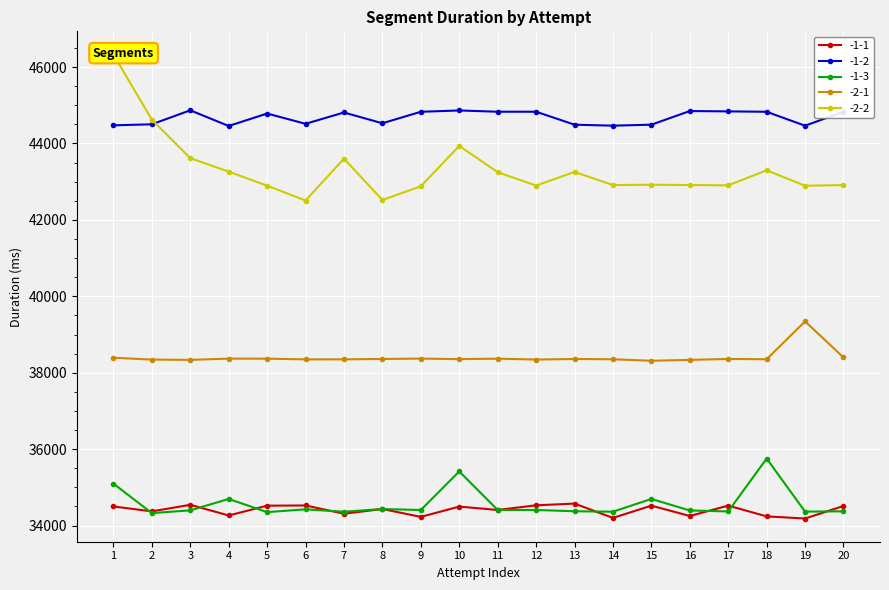

Reading left to right, what are all the values shown in this chart?

-1-1: 1=34500	2=34371	3=34543	4=34264	5=34520	6=34526	7=34309	8=34433	9=34227	10=34496	11=34408	12=34530	13=34575	14=34200	15=34521	16=34250	17=34522	18=34240	19=34184	20=34512
-1-2: 1=44475	2=44502	3=44868	4=44458	5=44784	6=44515	7=44811	8=44529	9=44830	10=44864	11=44831	12=44831	13=44492	14=44466	15=44492	16=44849	17=44840	18=44830	19=44465	20=44831
-1-3: 1=35098	2=34326	3=34398	4=34696	5=34352	6=34424	7=34362	8=34432	9=34407	10=35417	11=34408	12=34408	13=34374	14=34363	15=34696	16=34395	17=34369	18=35754	19=34364	20=34373
-2-1: 1=38392	2=38344	3=38336	4=38369	5=38368	6=38349	7=38350	8=38360	9=38370	10=38356	11=38368	12=38344	13=38360	14=38352	15=38313	16=38336	17=38361	18=38352	19=39344	20=38400
-2-2: 1=46328	2=44624	3=43616	4=43263	5=42896	6=42507	7=43603	8=42521	9=42879	10=43936	11=43249	12=42897	13=43256	14=42912	15=42920	16=42912	17=42904	18=43297	19=42894	20=42911